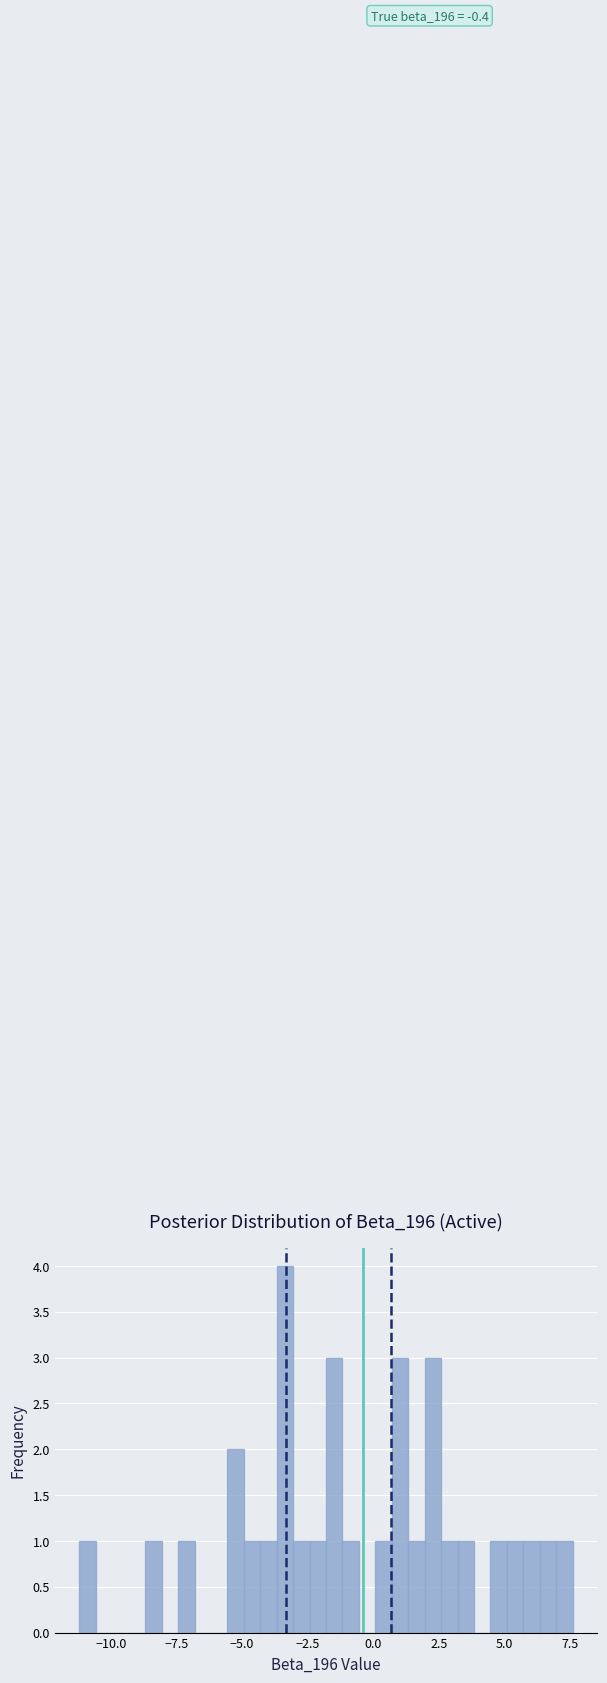

Around what value on the x-axis is the tallest bar? Give the approximate position of its centre, as read against the axis.

-3.5